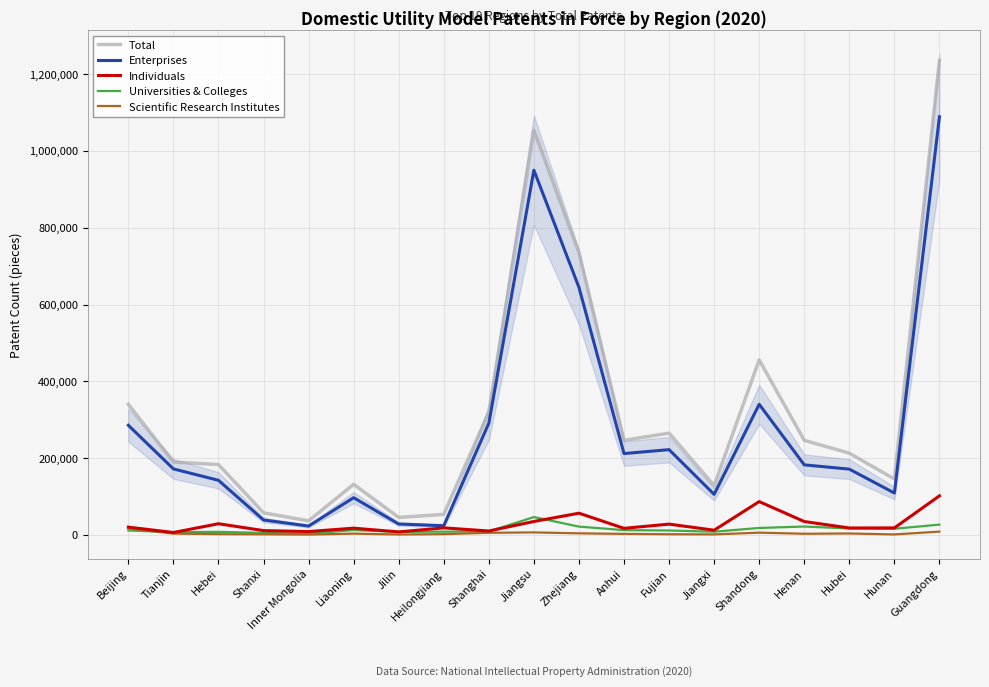

The Total series shows 735073 at Zhejiang. True or false?

True